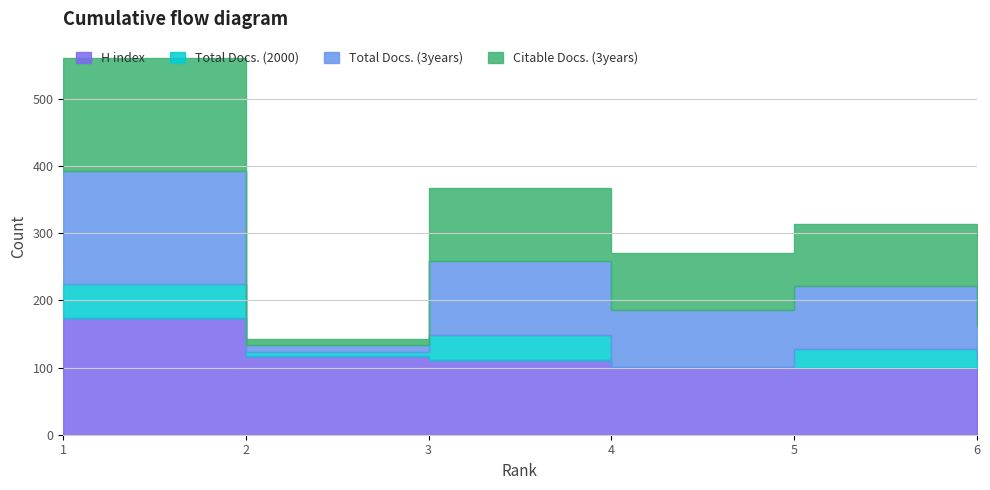

What is the value of the H index point at the 2nd from the left?

117